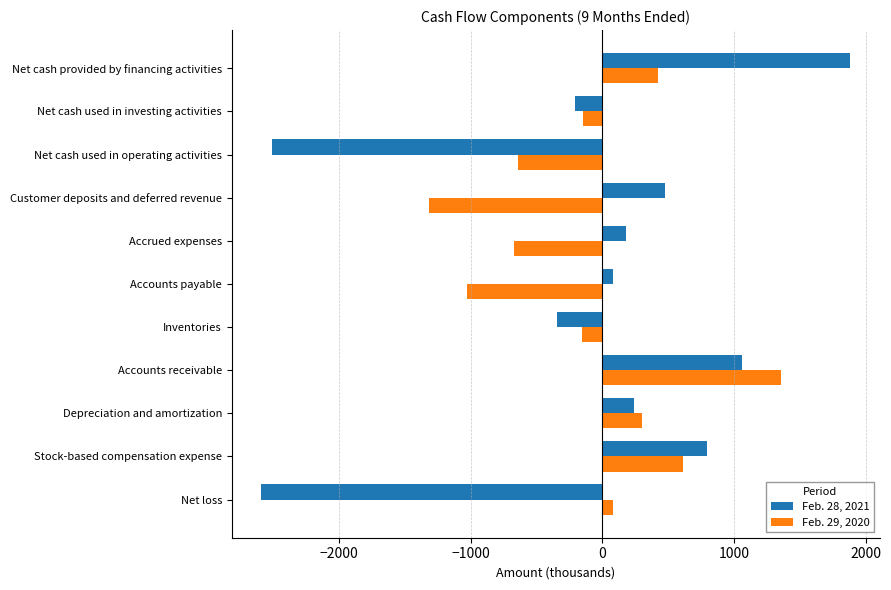

What is the sum of the Feb. 28, 2021 values at Stock-based compensation expense and Net cash provided by financing activities?

2681